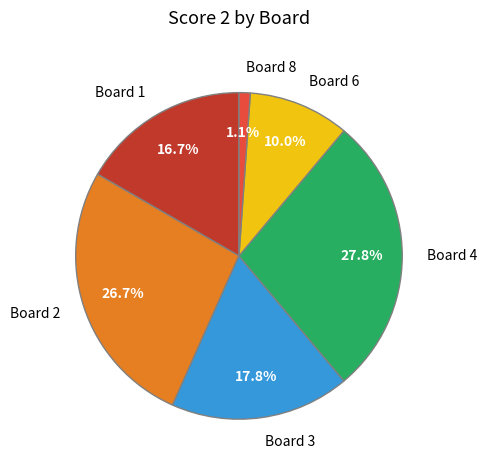

How much of the chart is everything except Board 3?

82.2%